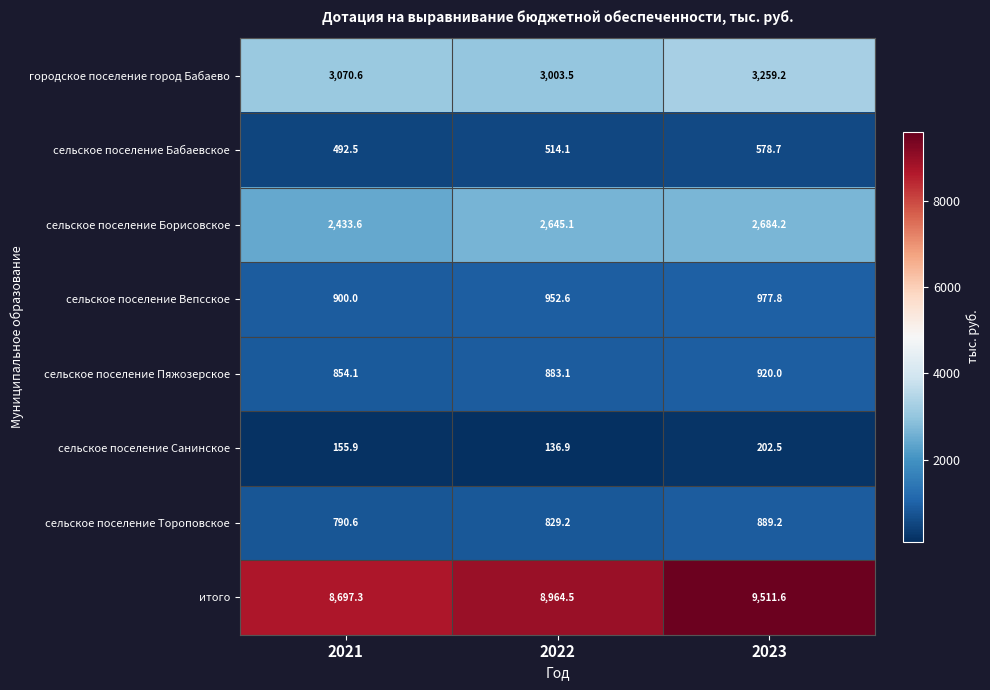

What is the total value across all series at 2021?

17394.6